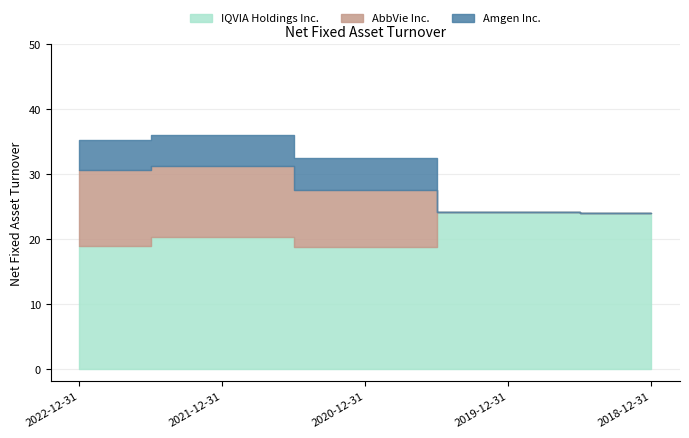

True or false: Amgen Inc. and IQVIA Holdings Inc. intersect in this chart.

False